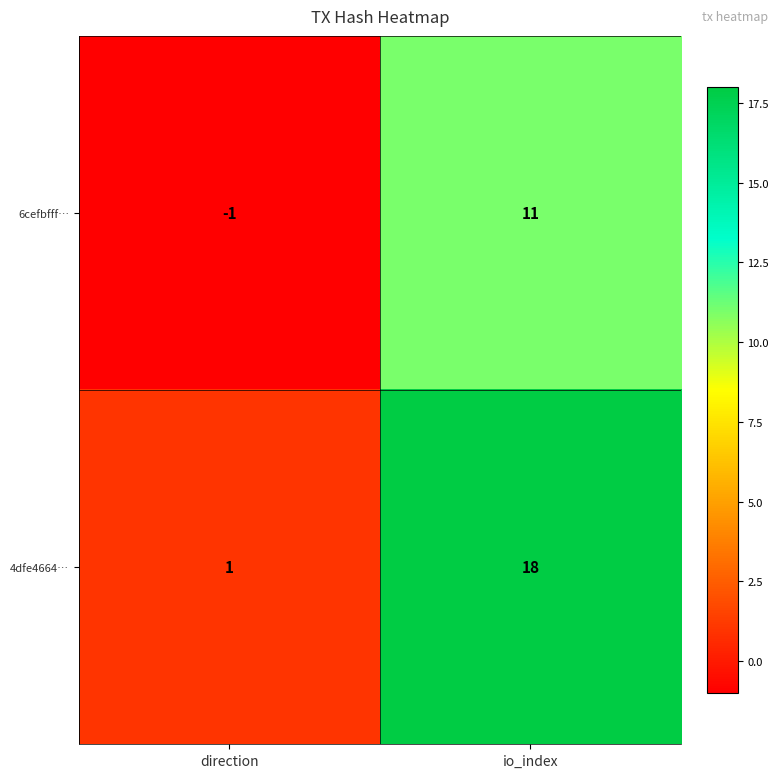

The 6cefbfff… series shows -1 at direction. True or false?

True